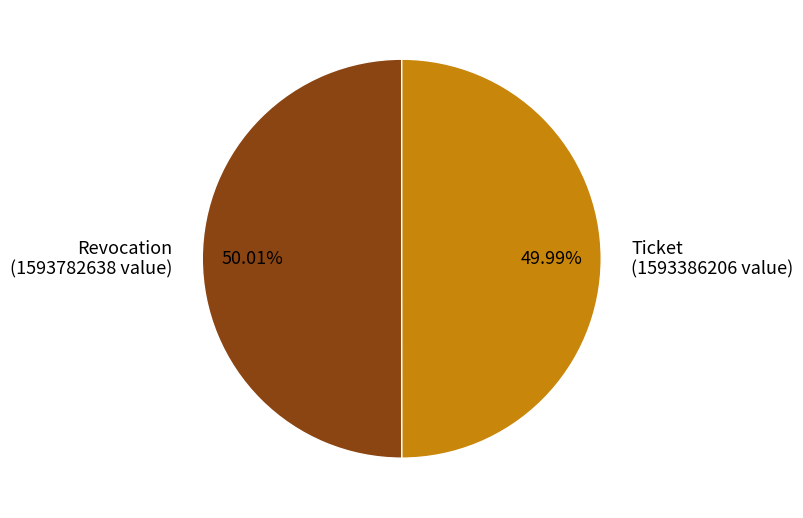

Is there any slice that represents more than half of the pie?

Yes